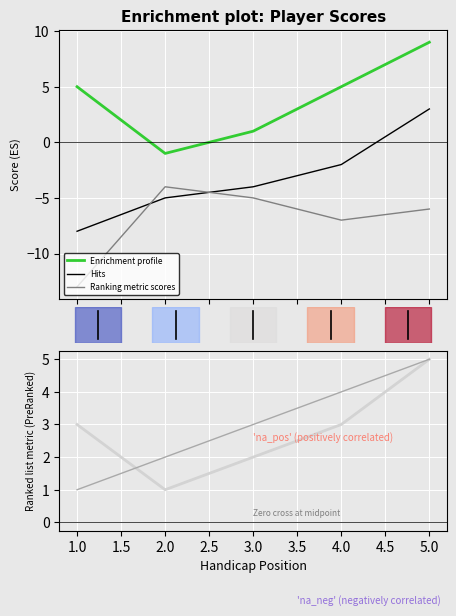

What is the smallest value displayed?

-13